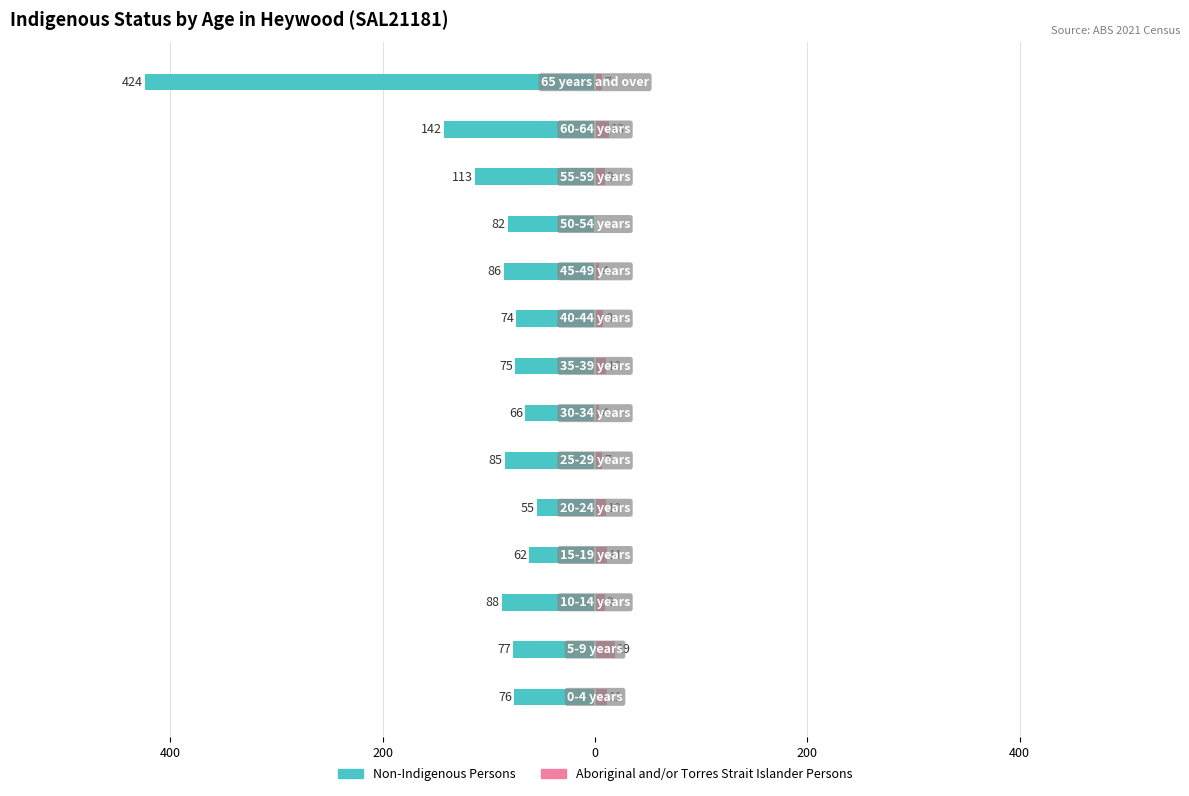

What is the label of the 3rd bar from the right?

11